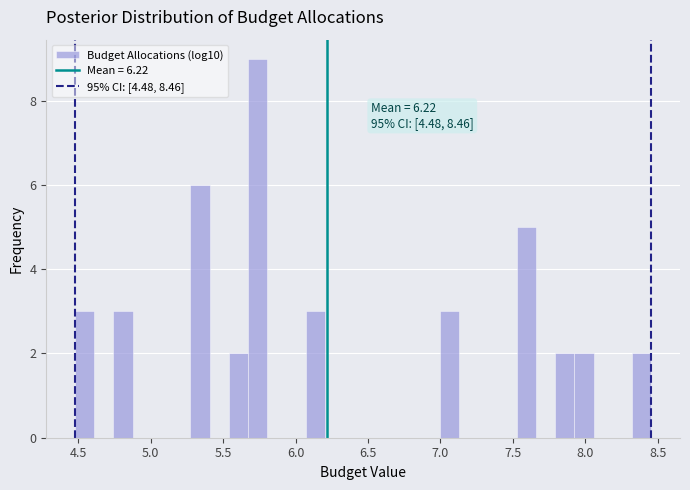

Around what value on the x-axis is the tallest bar? Give the approximate position of its centre, as read against the axis.

5.75